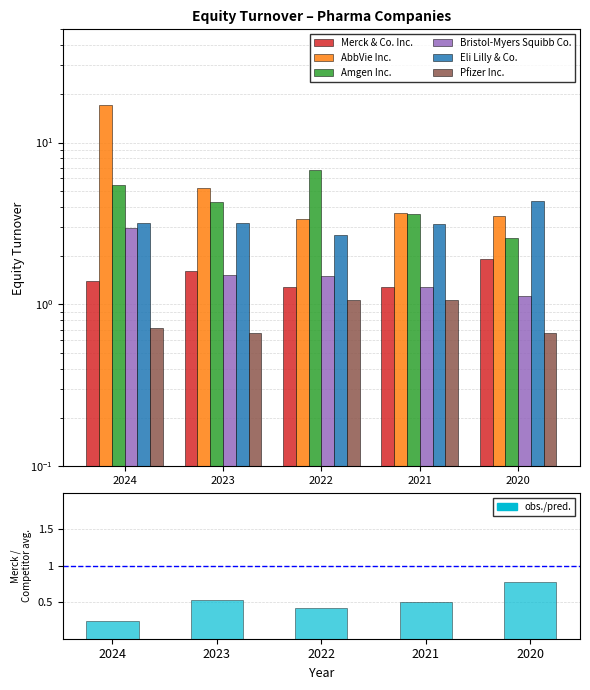

What is the maximum value for Merck & Co. Inc.?

1.9